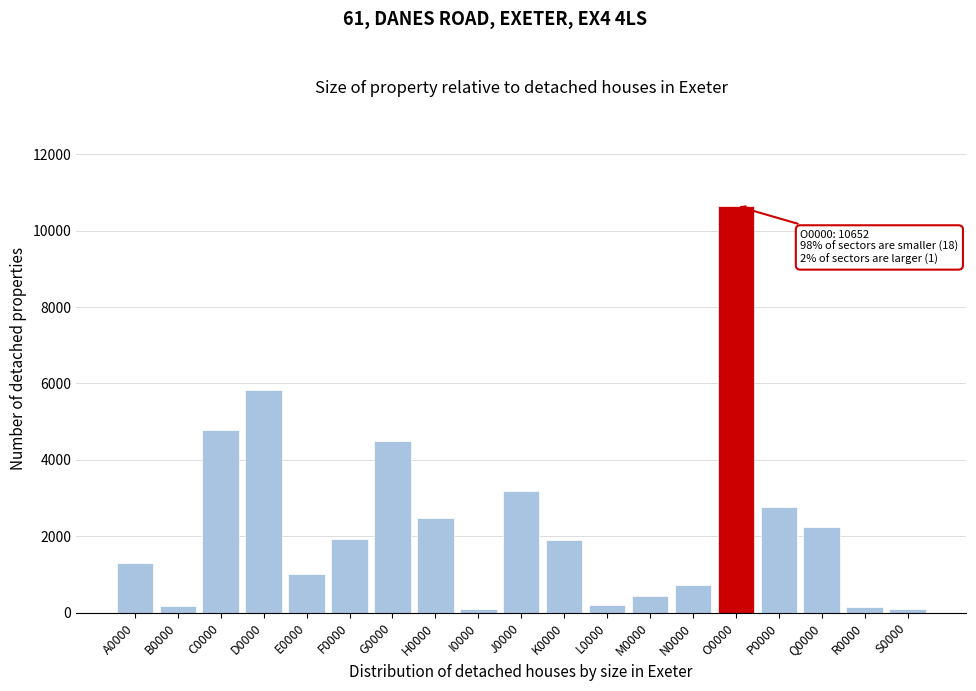

What is the greatest value displayed?

10652